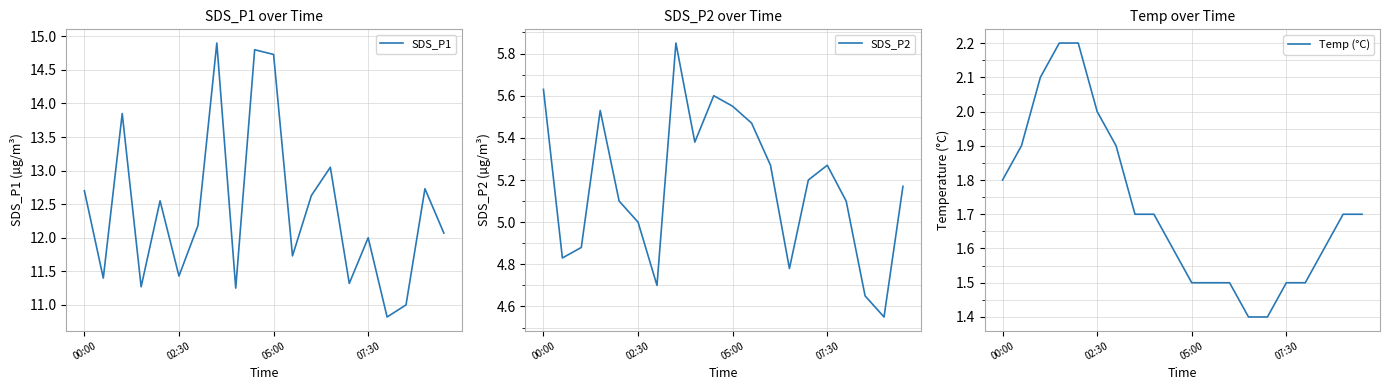

True or false: SDS_P1 and Temp (°C) cross at least once.

False